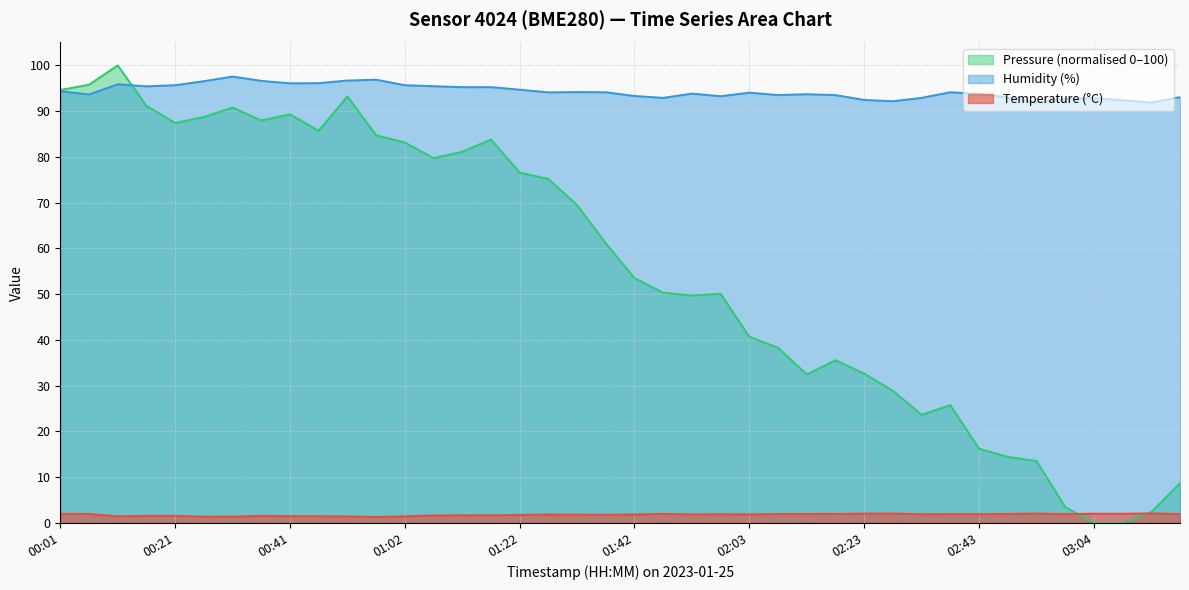

Is it true that humidity equals 130.4 at 02:53?

False